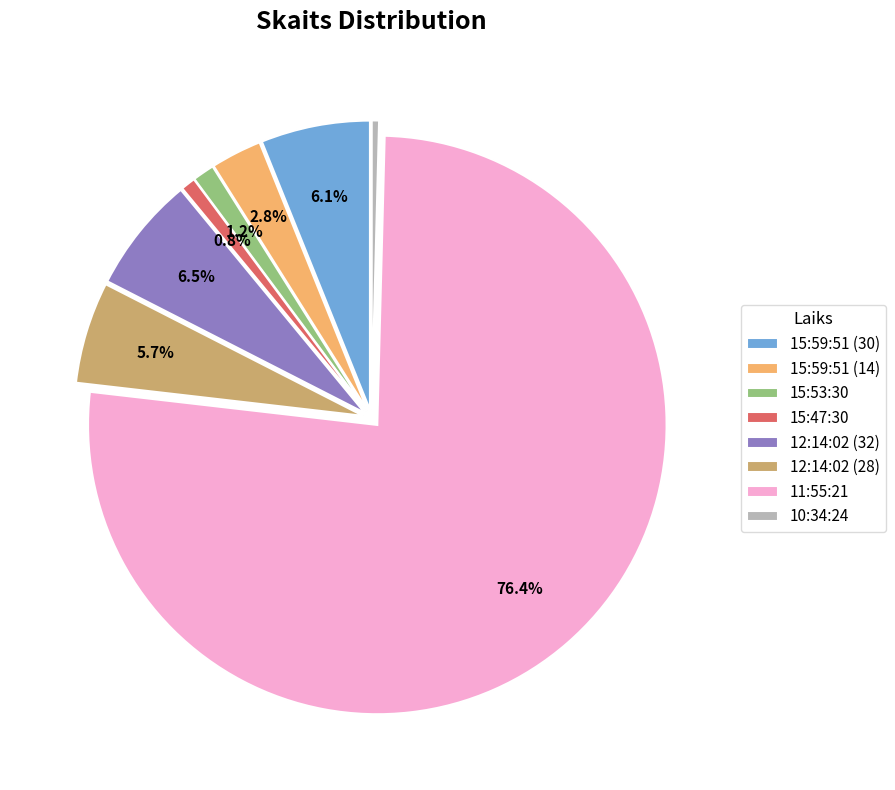

Approximately how many times larger is the value at 11:55:21 compared to 10:34:24?

188.0